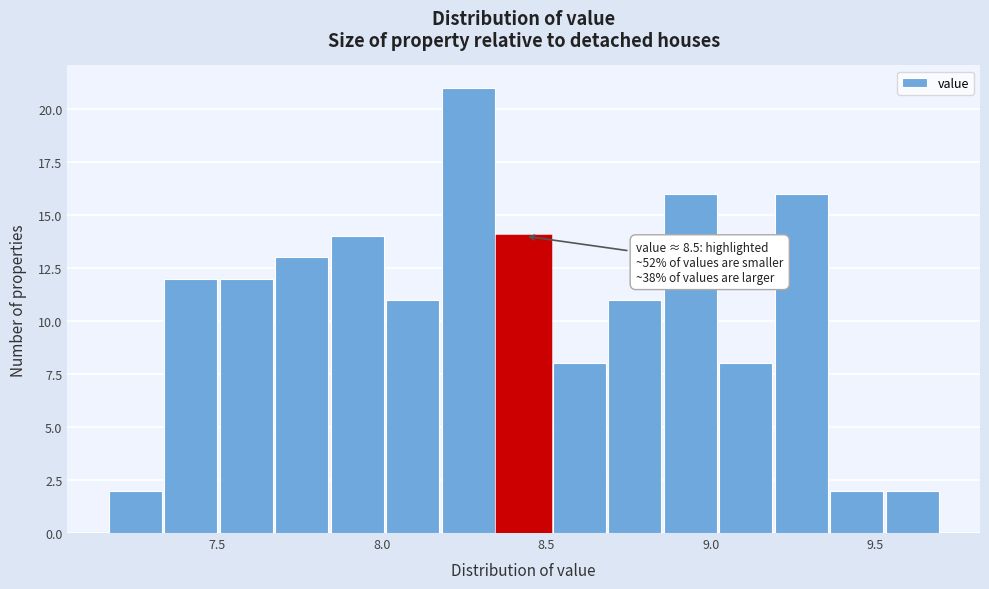

Read against the x-axis, roughly where is the centre of the tallest bar?

8.25